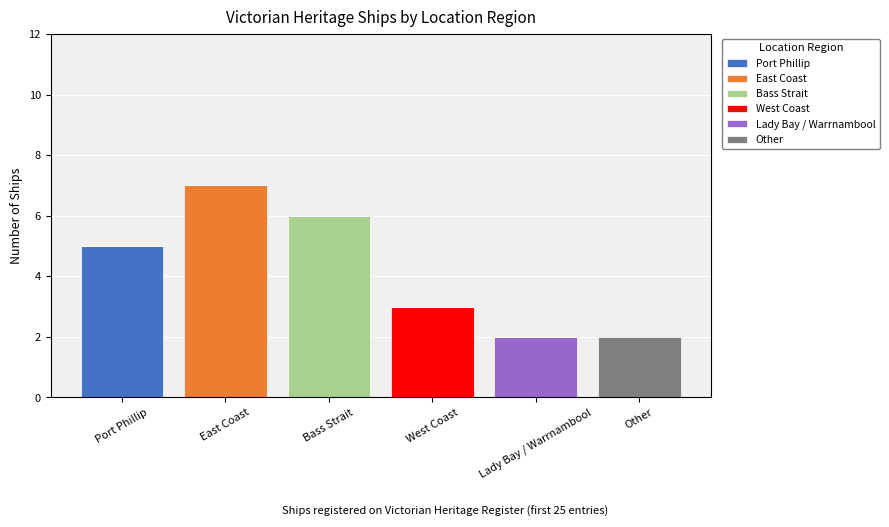

What is the total value across all series at West Coast?

3